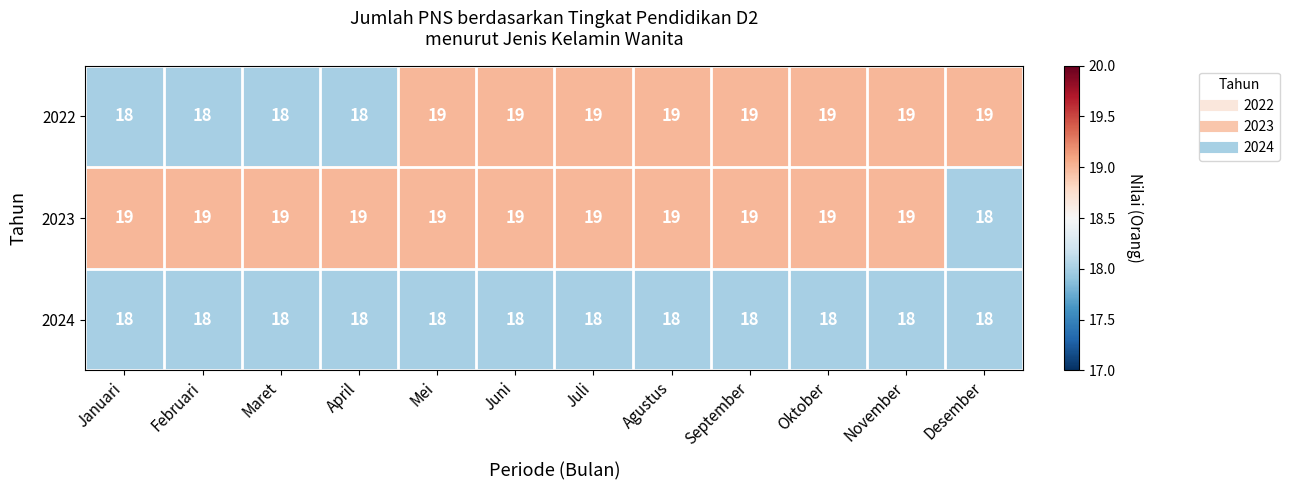

Rank the series by their average value, from highest to lowest.

2023, 2022, 2024